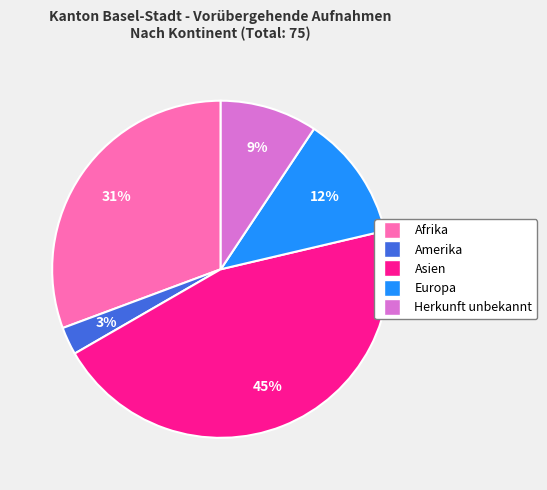

Rank the categories by value from highest to lowest.

Asien, Afrika, Europa, Herkunft unbekannt, Amerika